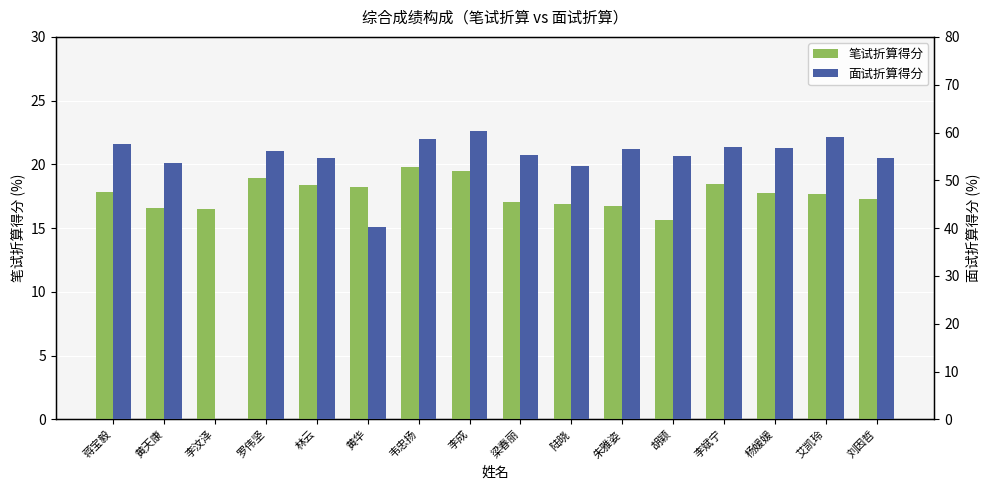

What is the sum of the 面试折算得分 values at 李斌宁 and 梁春丽?

112.4